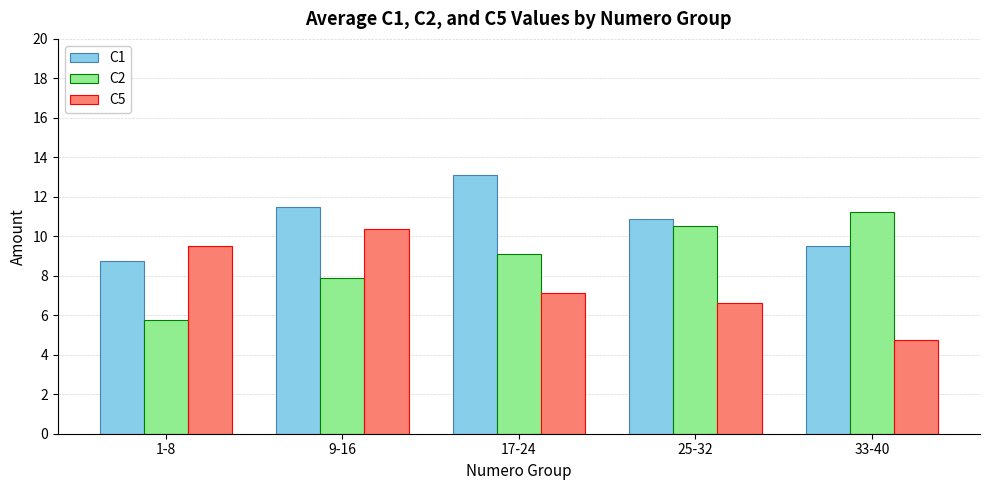

What is the difference between the C5 values at 25-32 and 33-40?

1.9